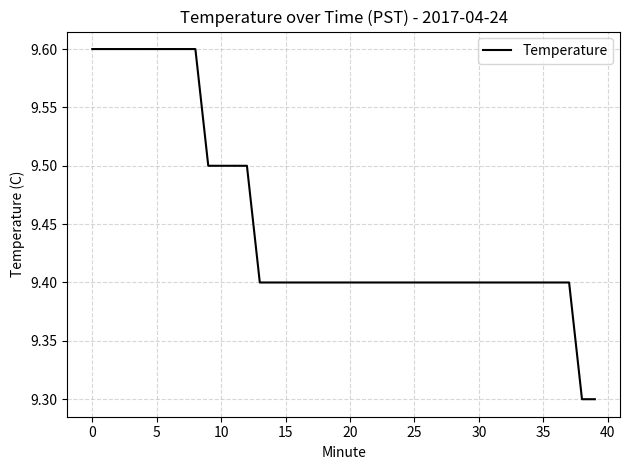

What is the minimum value shown in the chart?

9.3